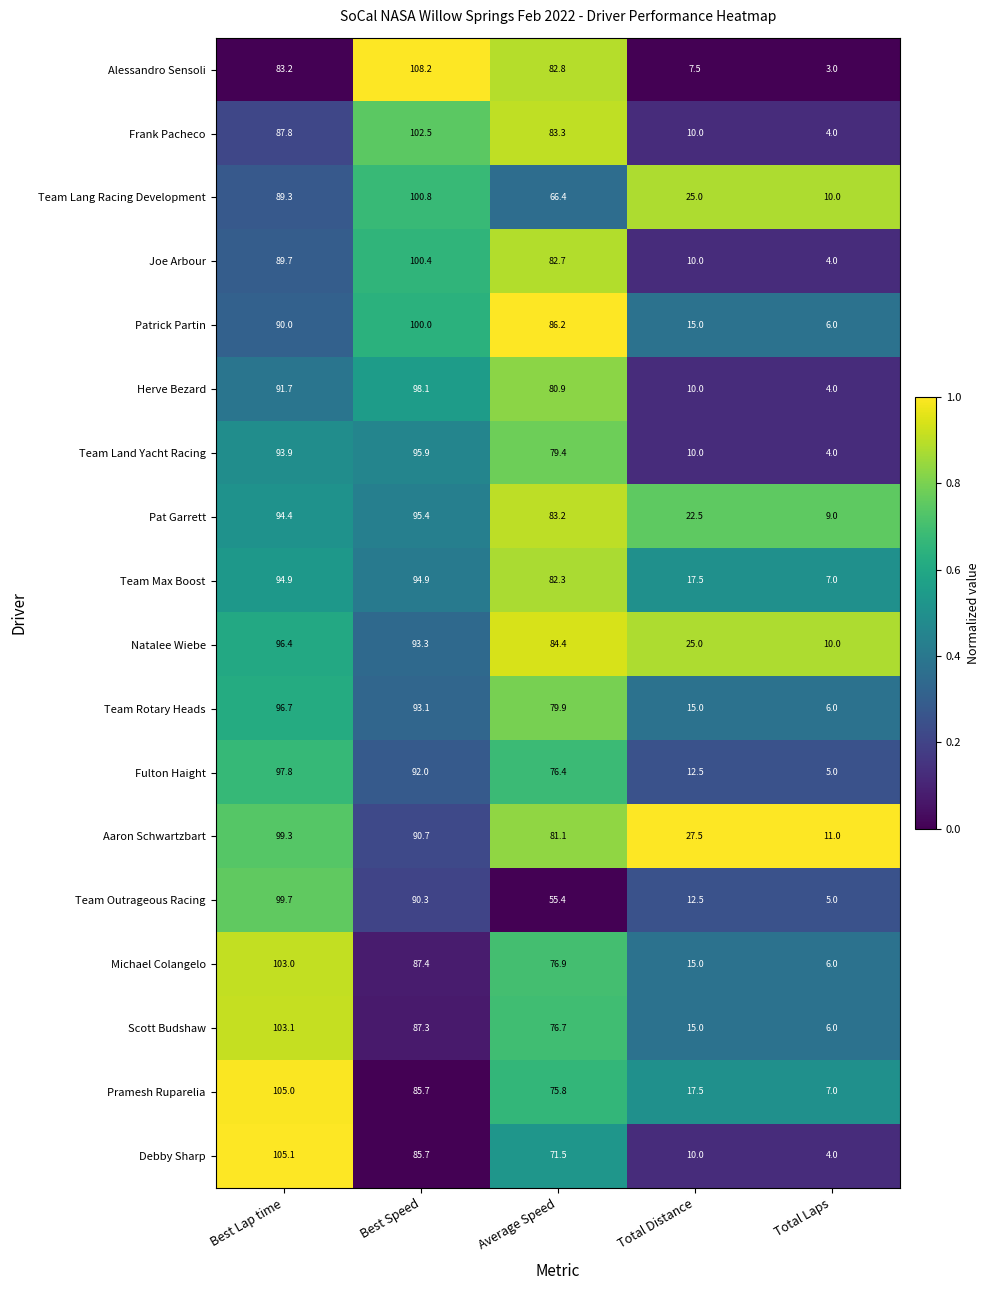

What is the greatest value displayed?

108.2